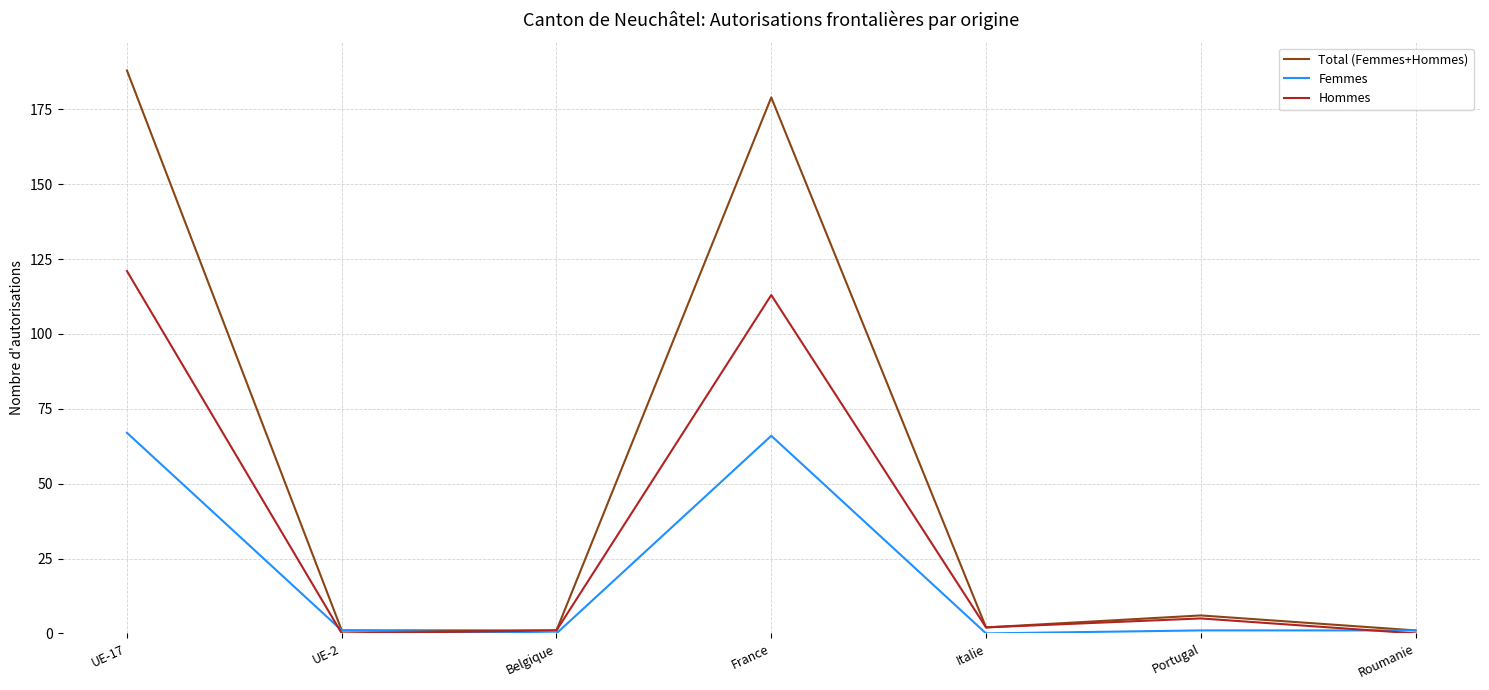

How many lines are shown in the chart?

3